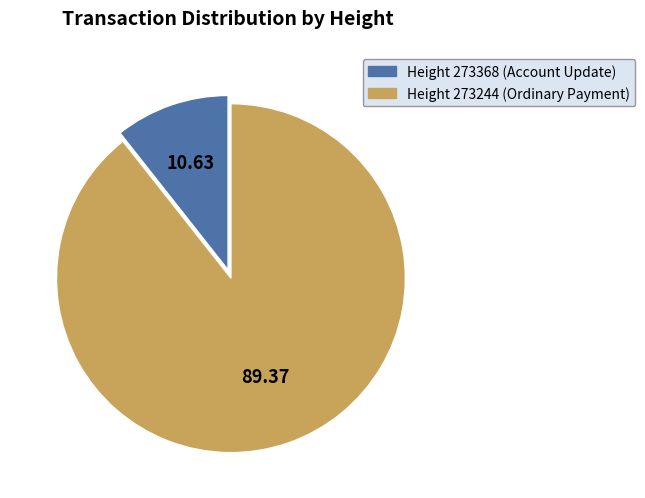

Does any single category account for the majority?

Yes